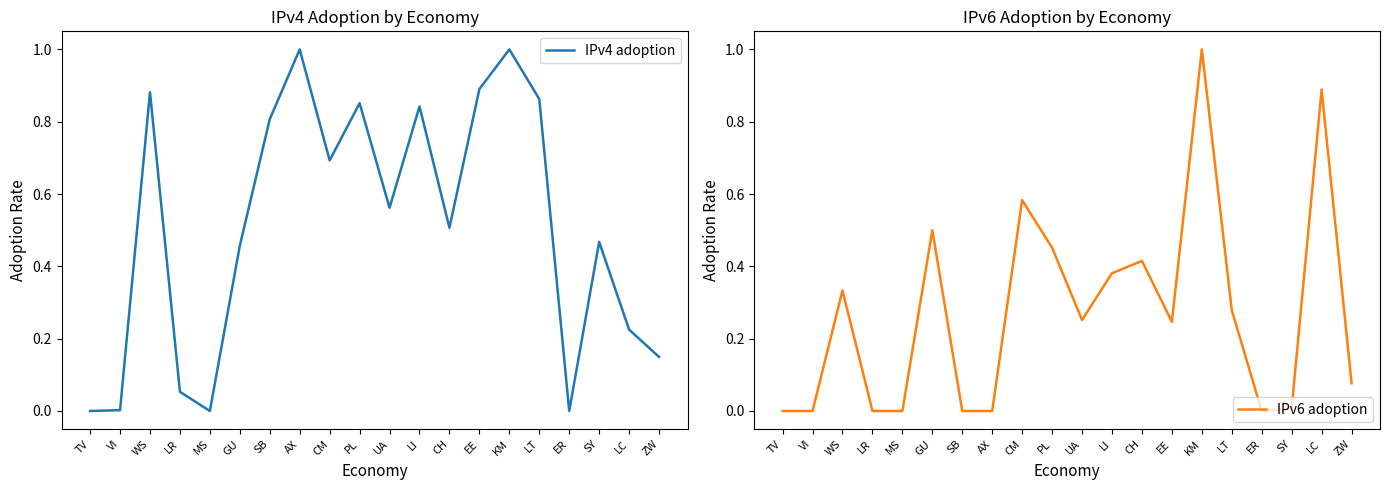

Which category has the highest value across all series?

AX